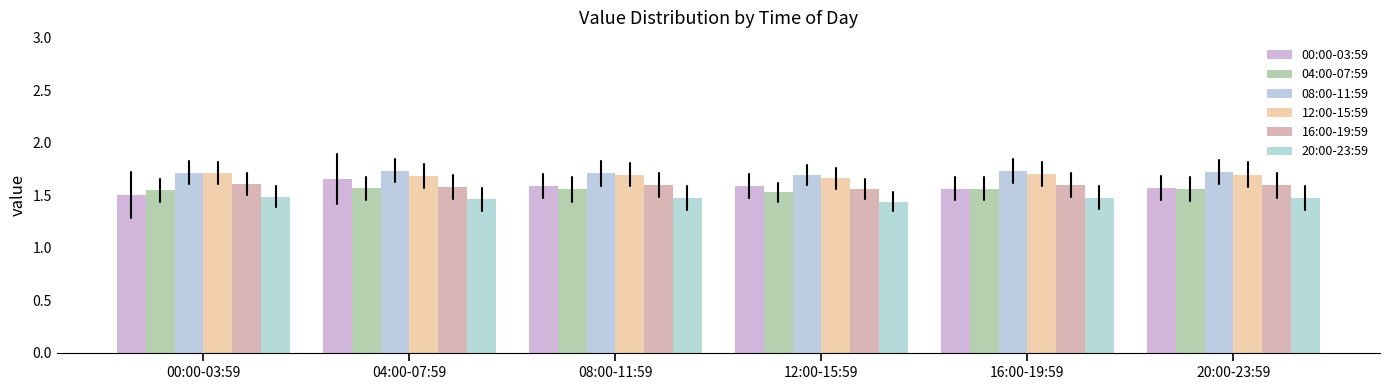

Count the number of categories in the chart.

6